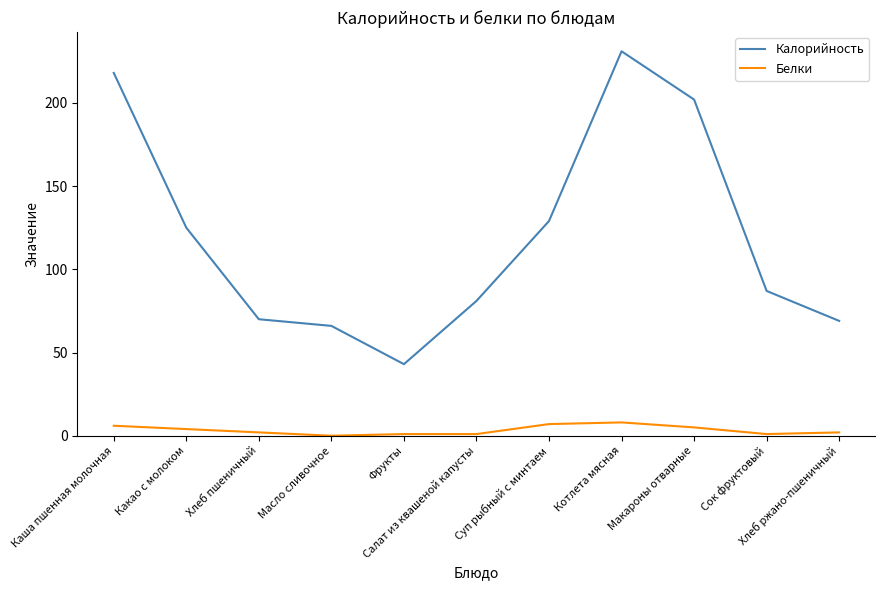

Rank the series by their maximum value, from lowest to highest.

Белки, Калорийность